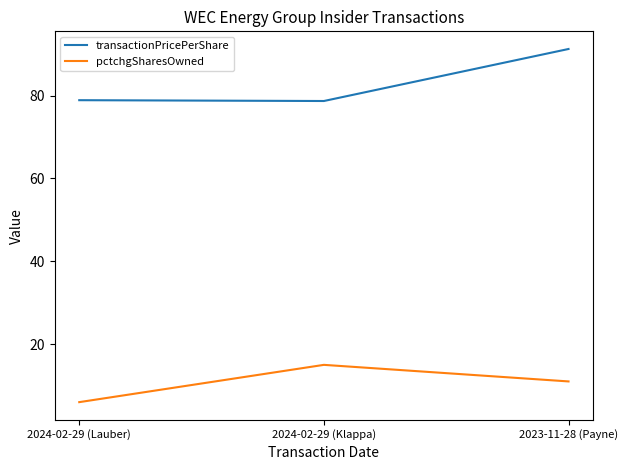

Which series has the largest total across all categories?

transactionPricePerShare